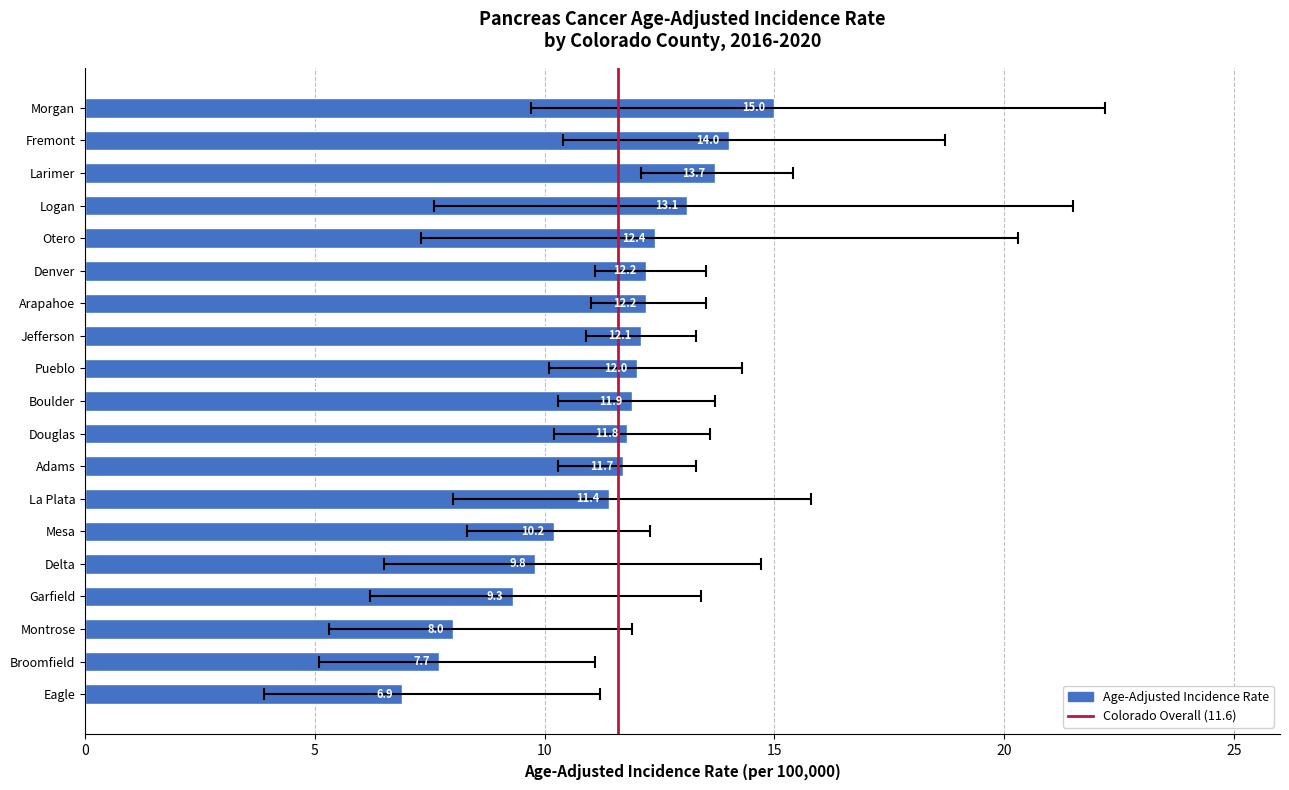

At which label does Upper 95% CI first exceed 13?

Garfield